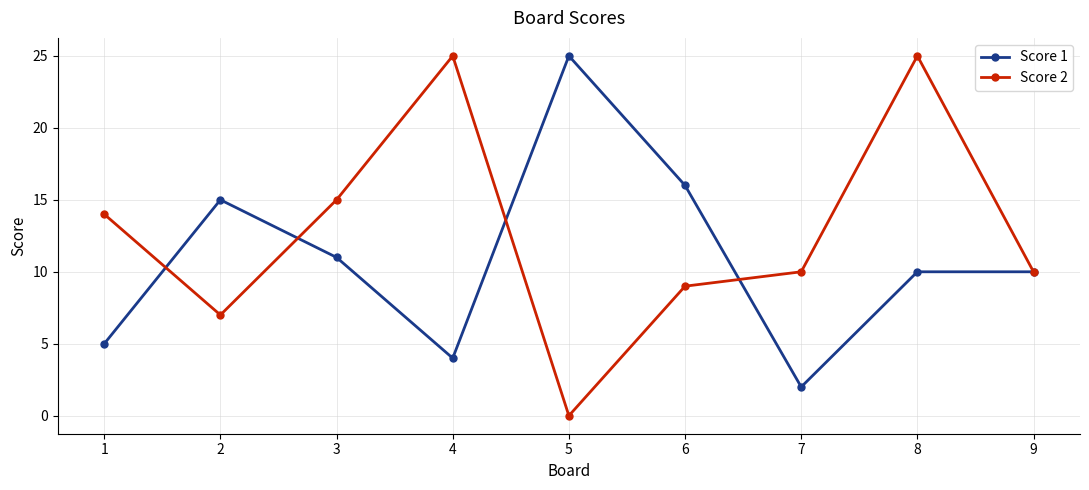

What is the average value of the Score 1 series?

11